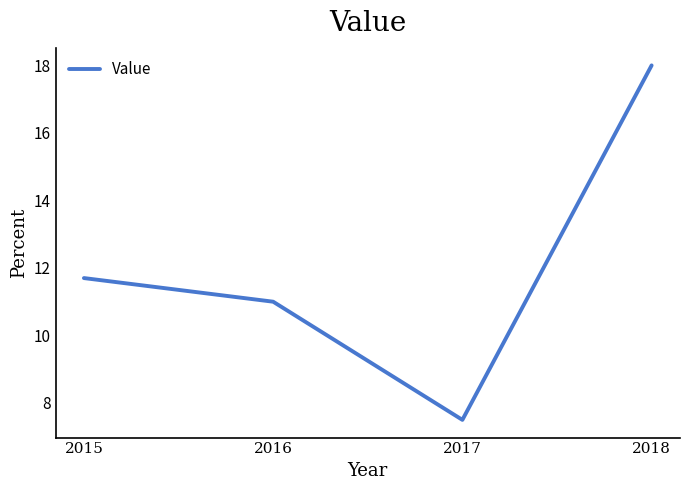

What is the approximate value at 2017?

7.5